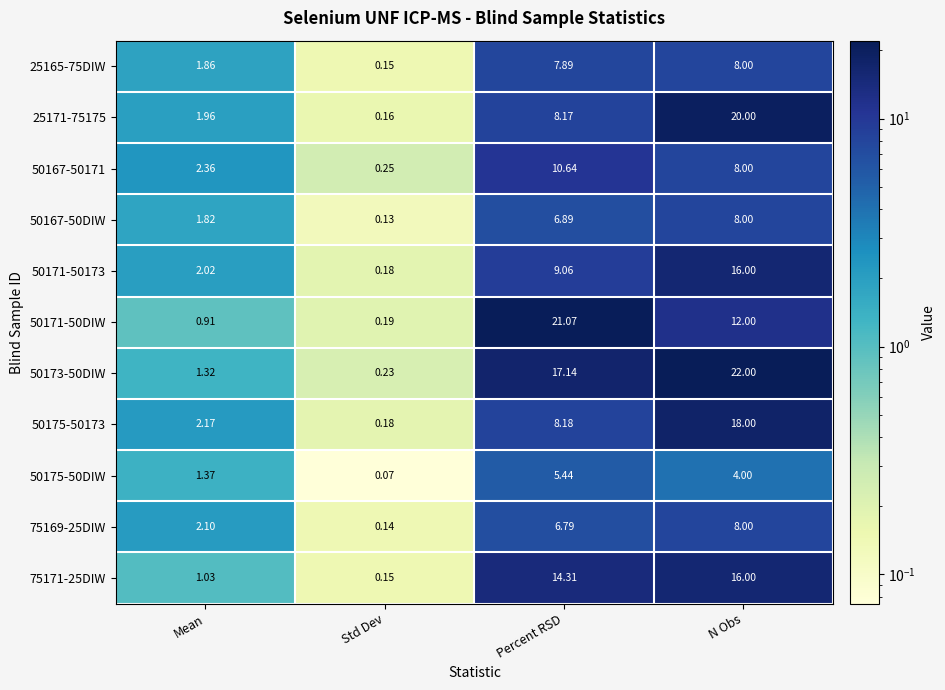

List the labels in order of 50175-50DIW value, smallest first.

Std Dev, Mean, N Obs, Percent RSD